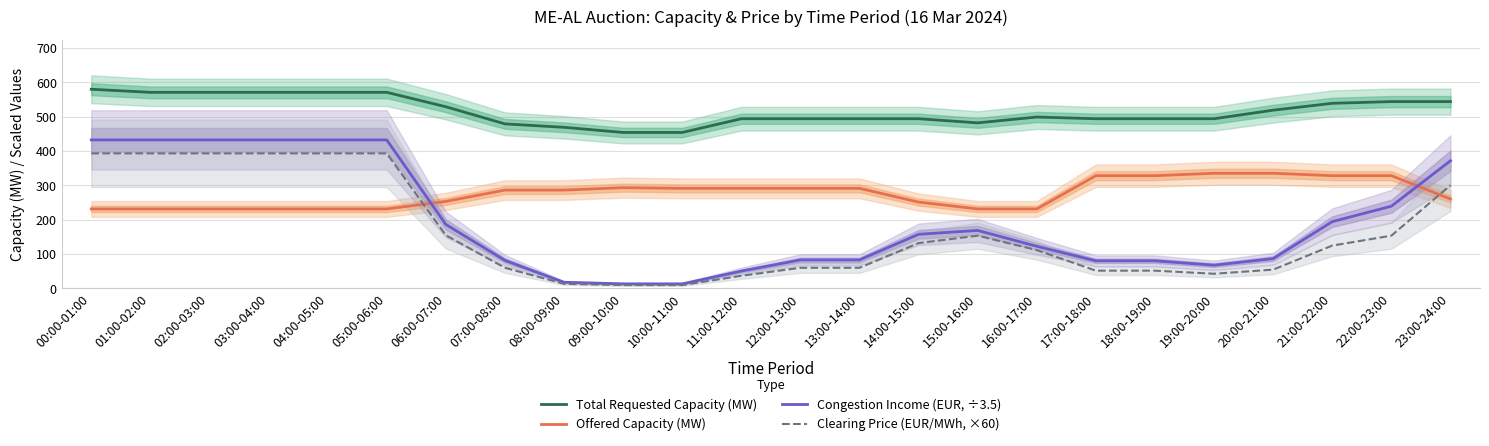

At which category does the chart reach its peak across all series?

00:00-01:00